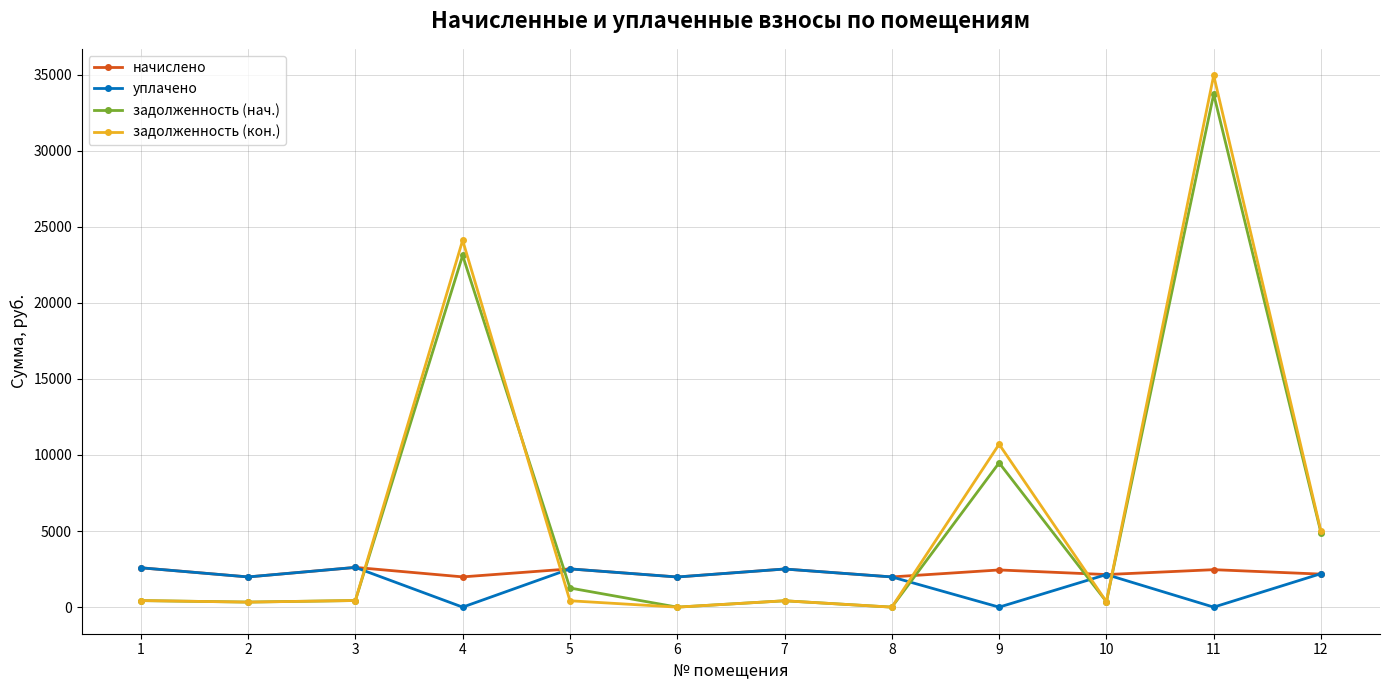

Does the chart display data point markers on the line(s)?

Yes